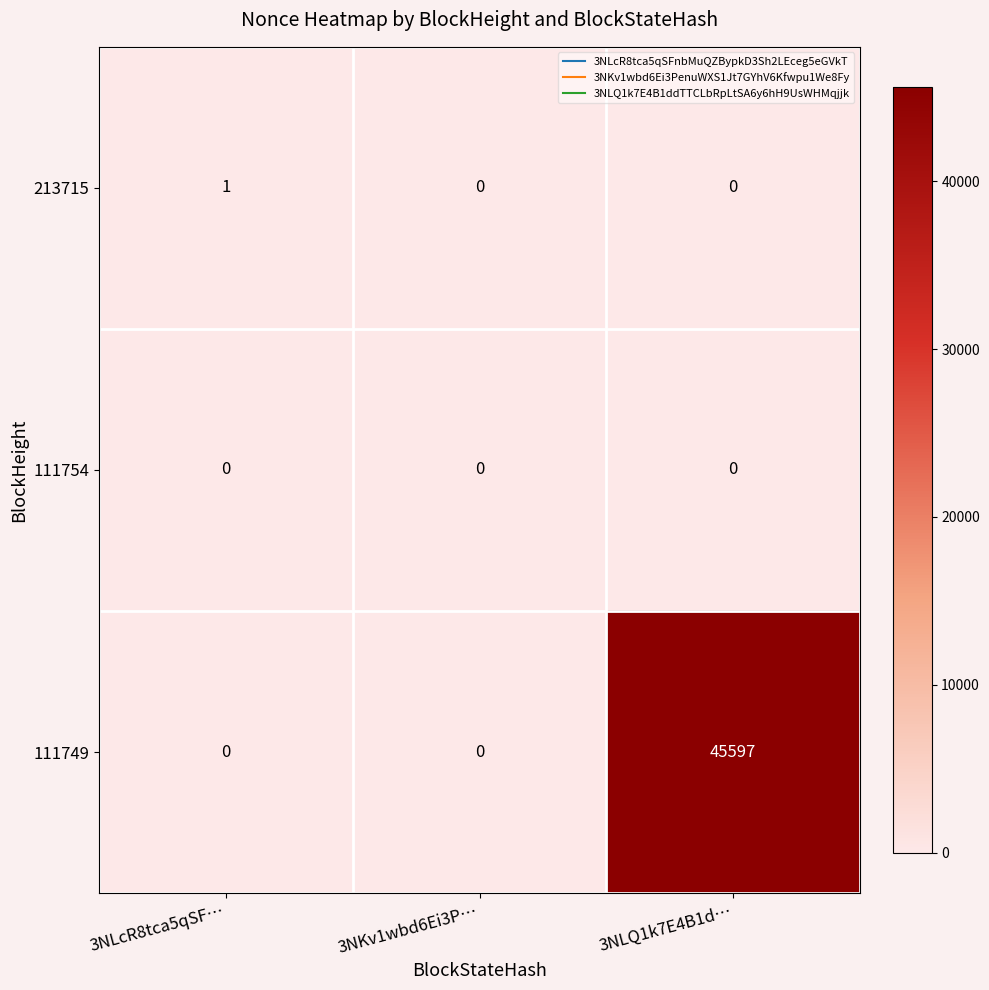

At how many categories does at least one series exceed 524?

1